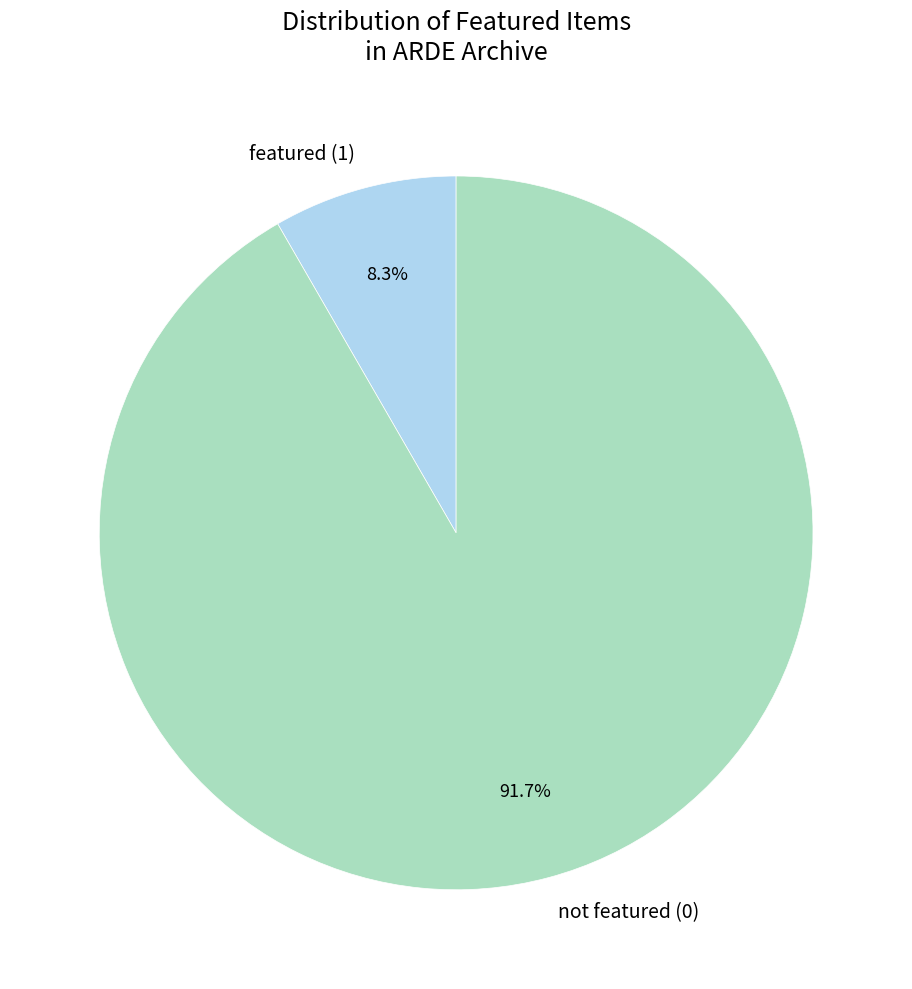

How many segments does this pie chart have?

2